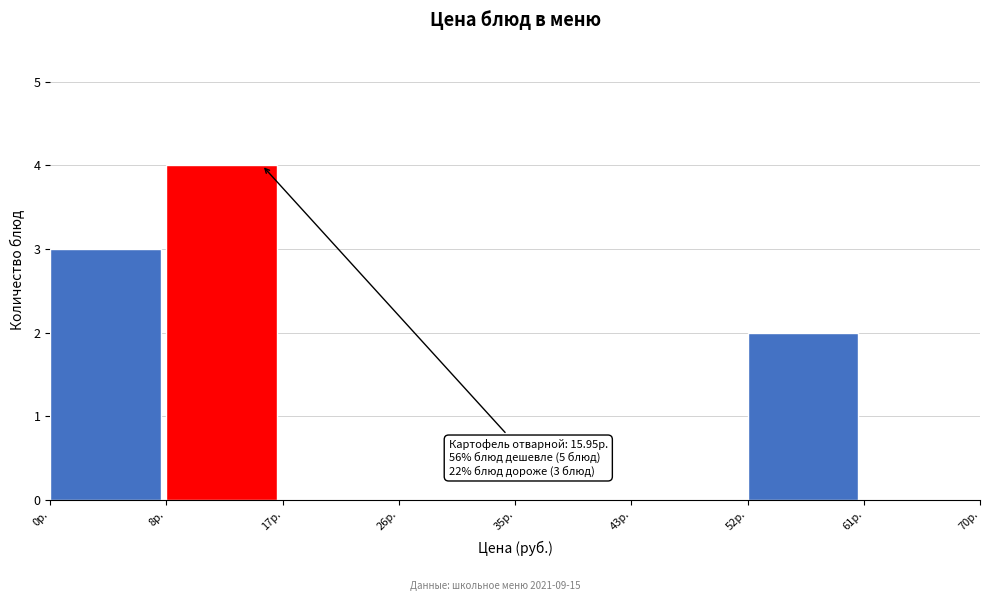

Reading left to right, transcribe all the data shown in this chart.

0р.=3	8р.=4	17р.=0	26р.=0	35р.=0	43р.=0	52р.=2	61р.=0